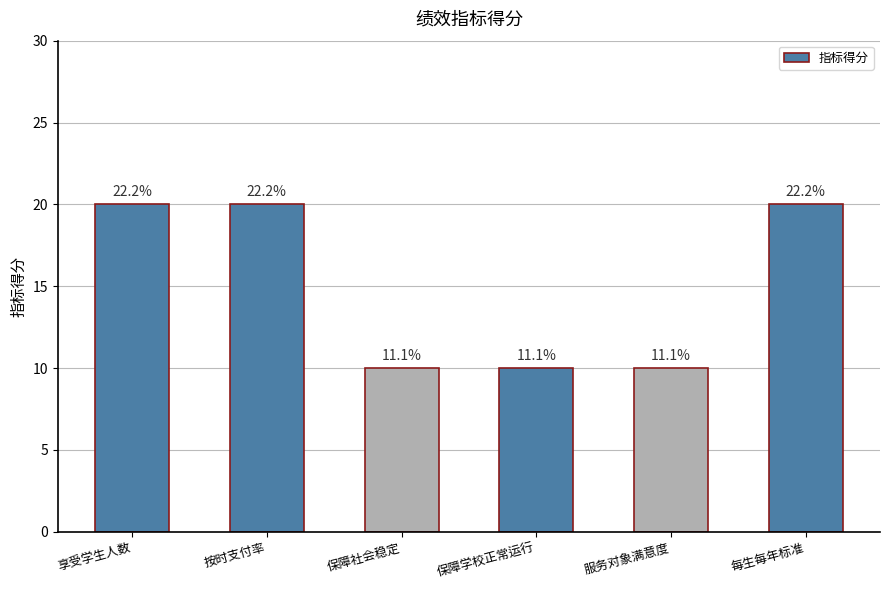

Rank the categories by value from highest to lowest.

享受学生人数, 按时支付率, 每生每年标准, 保障社会稳定, 保障学校正常运行, 服务对象满意度